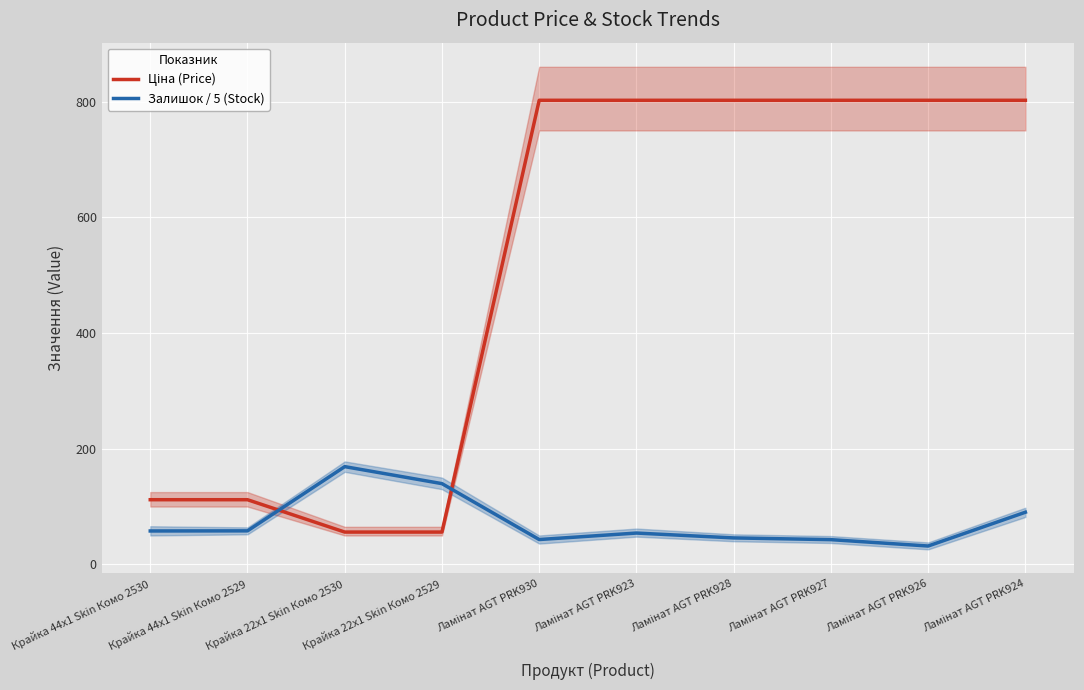

True or false: Ціна (Price) has a value of 802.1 at Ламінат AGT PRK930.

True